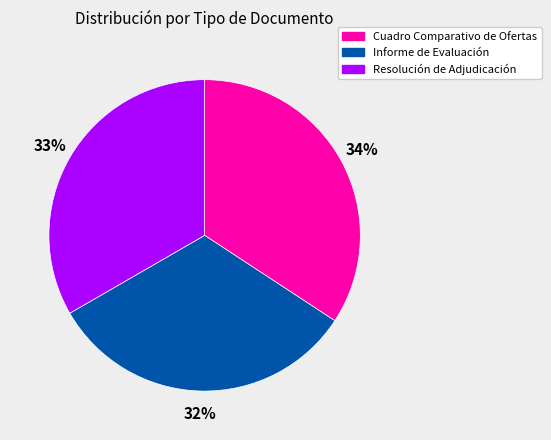

To the nearest percent, what is the combined percentage of Resolución de Adjudicación and Cuadro Comparativo de Ofertas?

68%